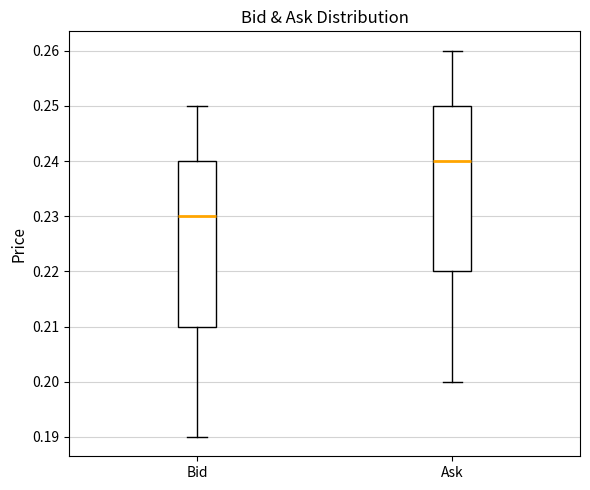

Which box has the lowest median line?

Bid